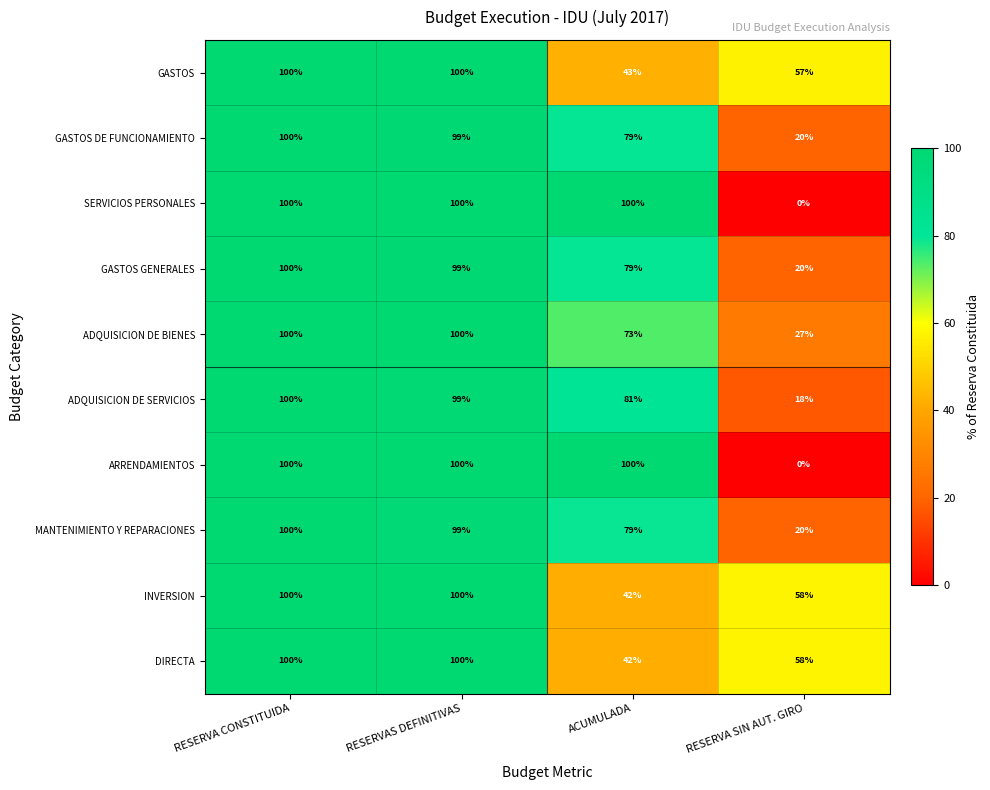

Count the number of data series in this chart.

10